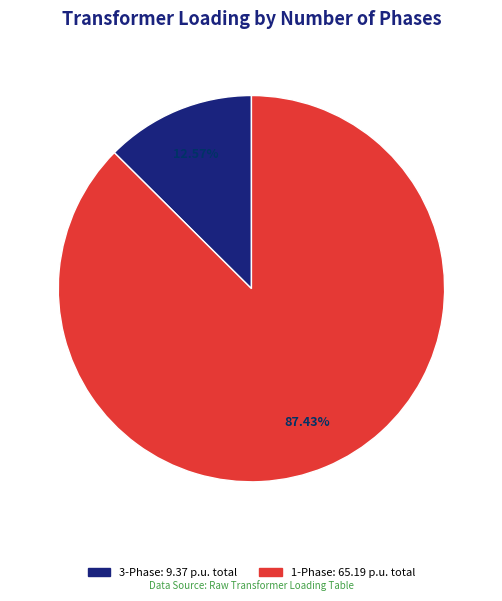

Is there any slice that represents more than half of the pie?

Yes